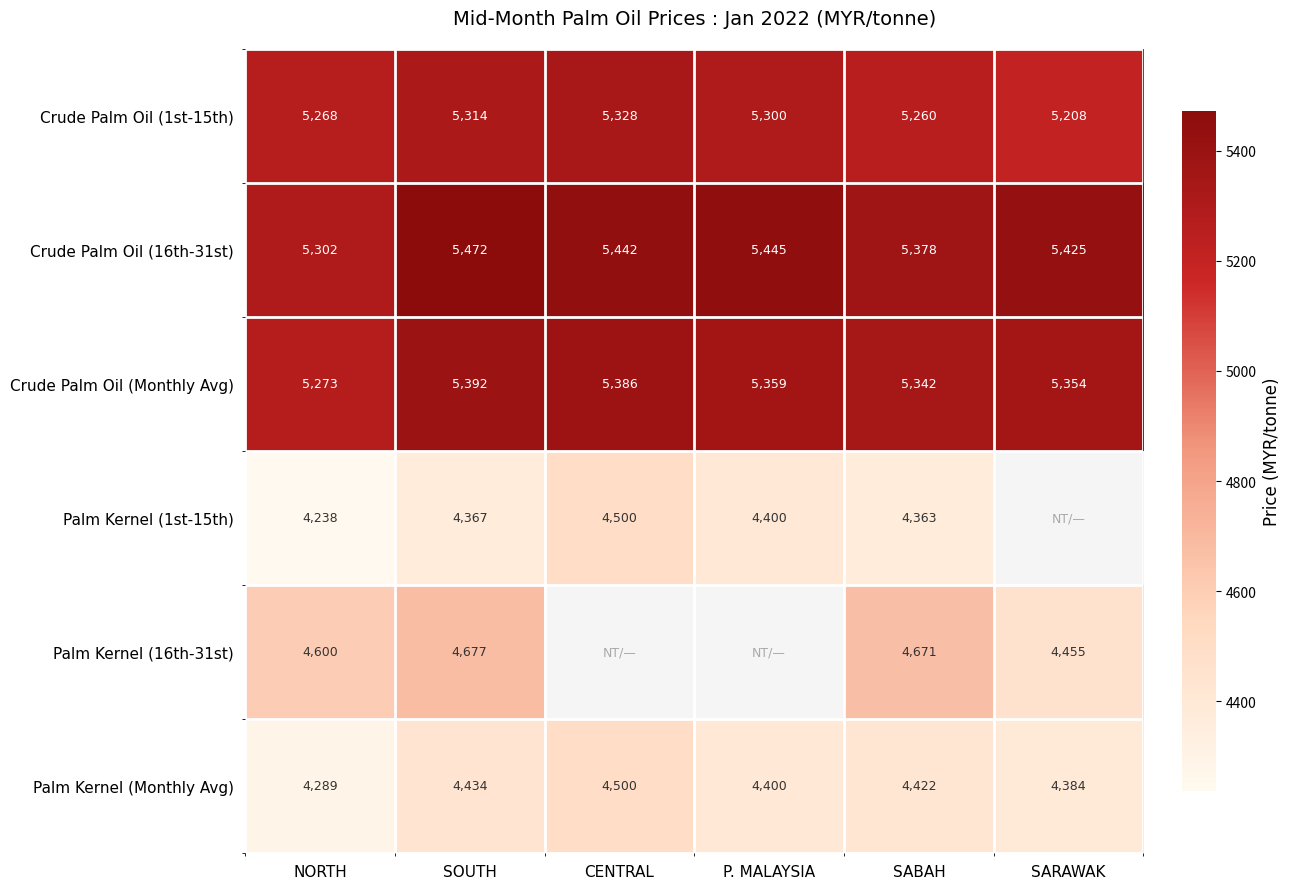

Where is Crude Palm Oil (16th-31st) nearest to the value 5387?

SABAH